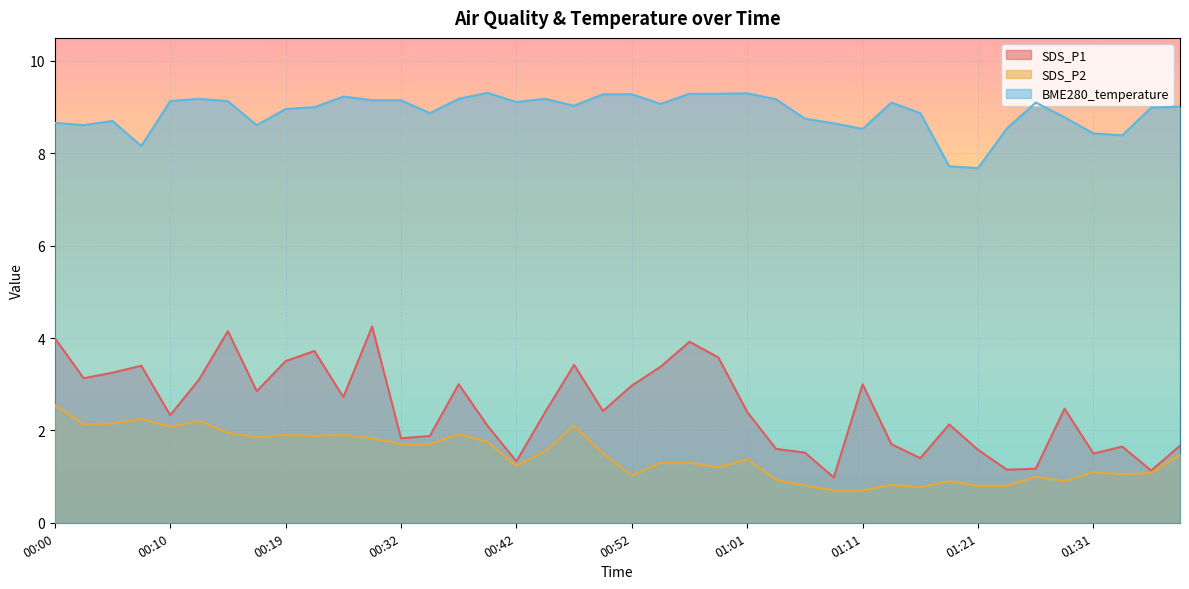

How many interior local valleys does the SDS_P1 series have?

12